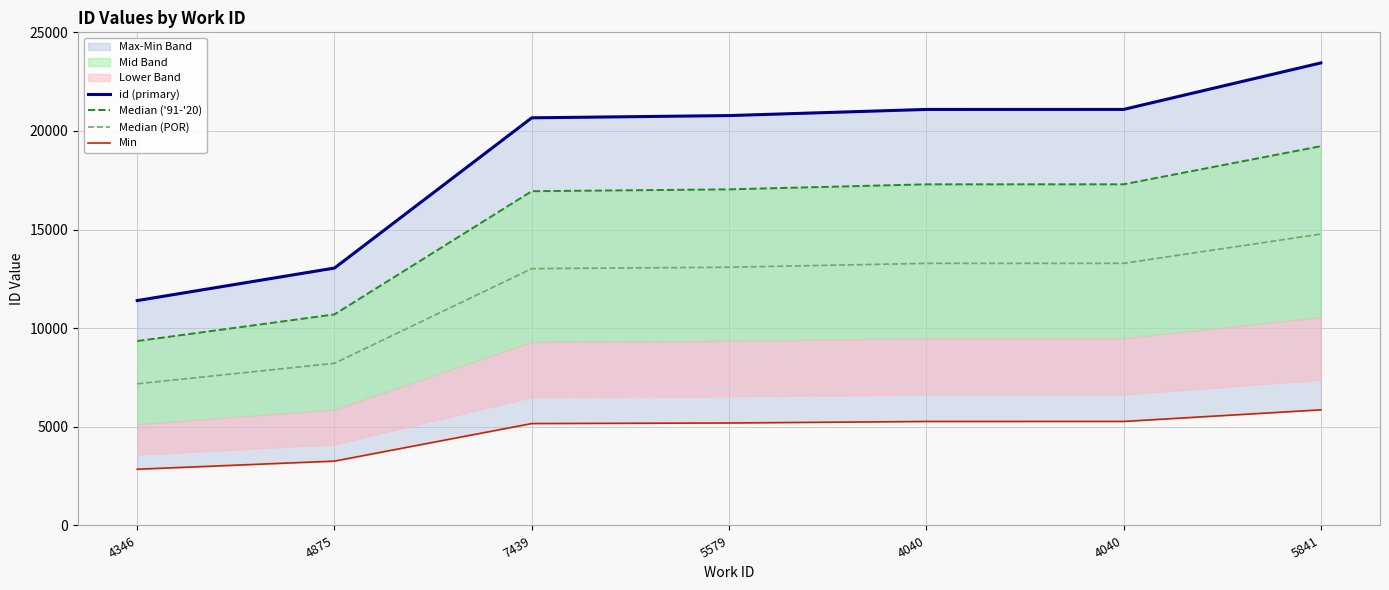

Reading left to right, list all the values displayed in this chart.

id (primary): 11401.0	13050.0	20666.0	20780.0	21091.0	21092.0	23449.0
Median ('91-'20): 9348.8	10701.0	16946.1	17039.6	17294.6	17295.4	19228.2
Median (POR): 7182.6	8221.5	13019.6	13091.4	13287.3	13288.0	14772.9
Min: 2850.2	3262.5	5166.5	5195.0	5272.8	5273.0	5862.2